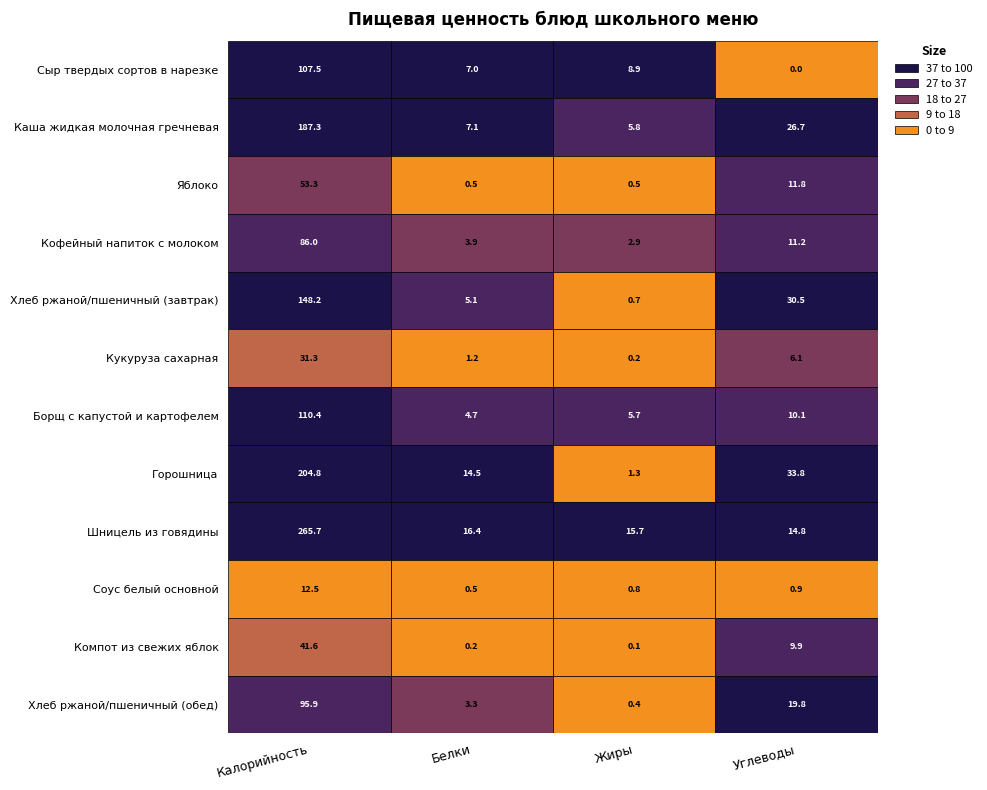

Where is Хлеб ржаной/пшеничный (завтрак) nearest to the value 74?

3